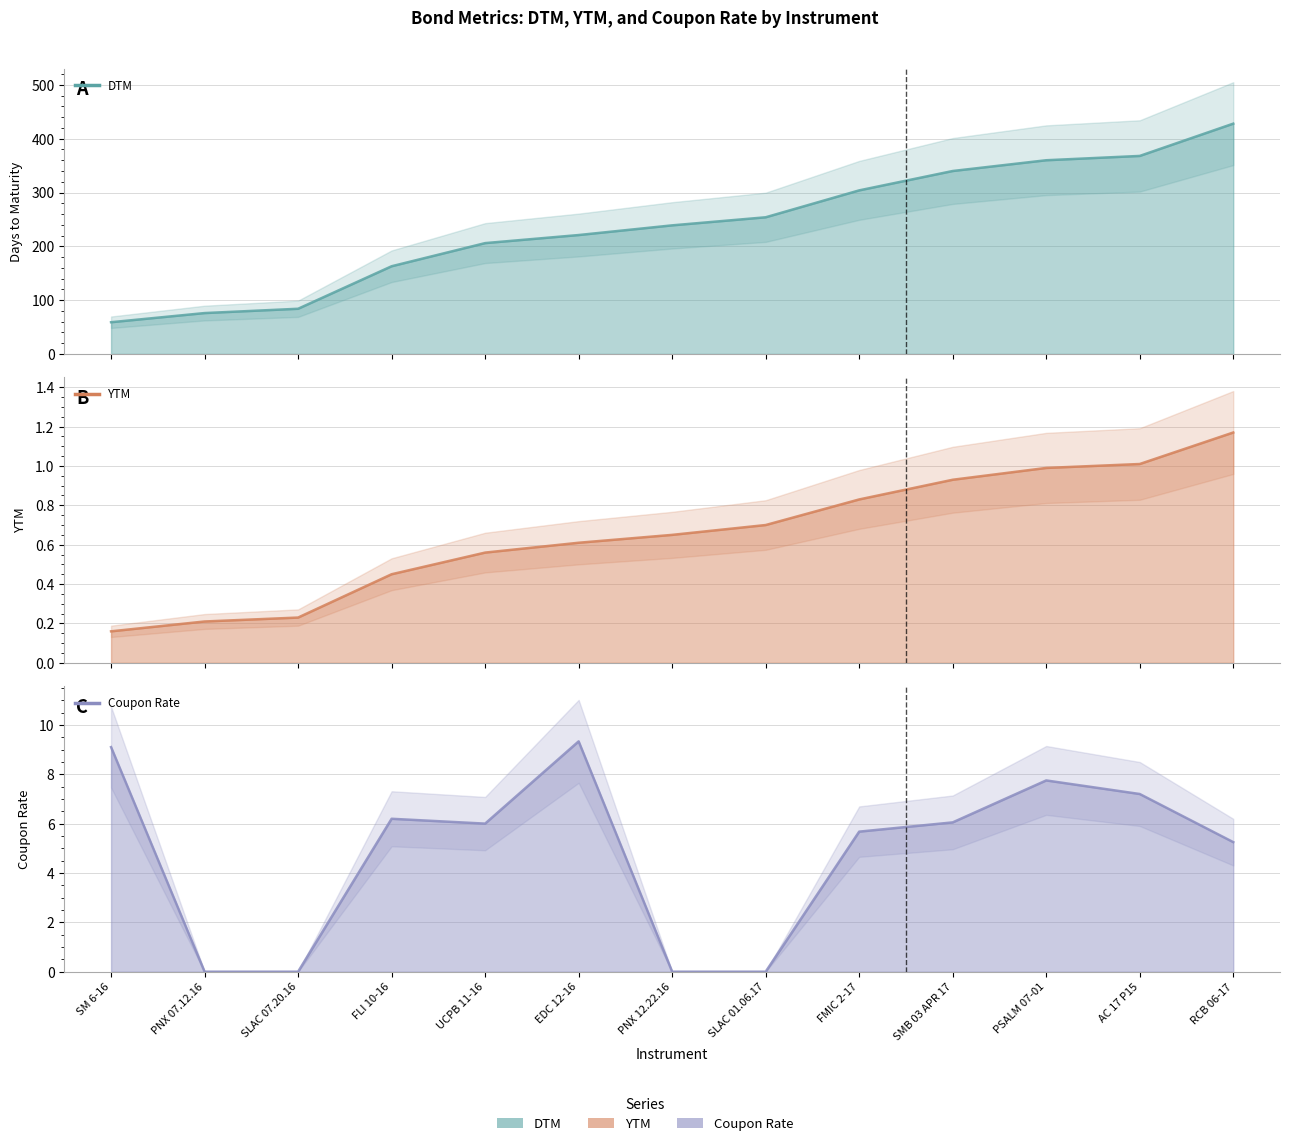

What position from the left is PNX 07.12.16?

2